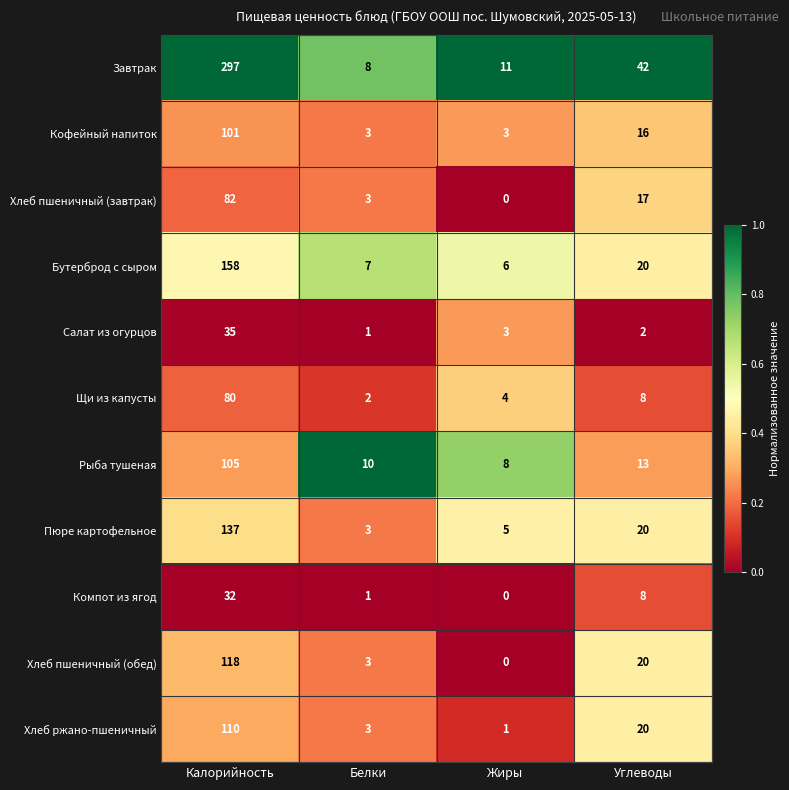

At how many categories does at least one series exceed 0?

4